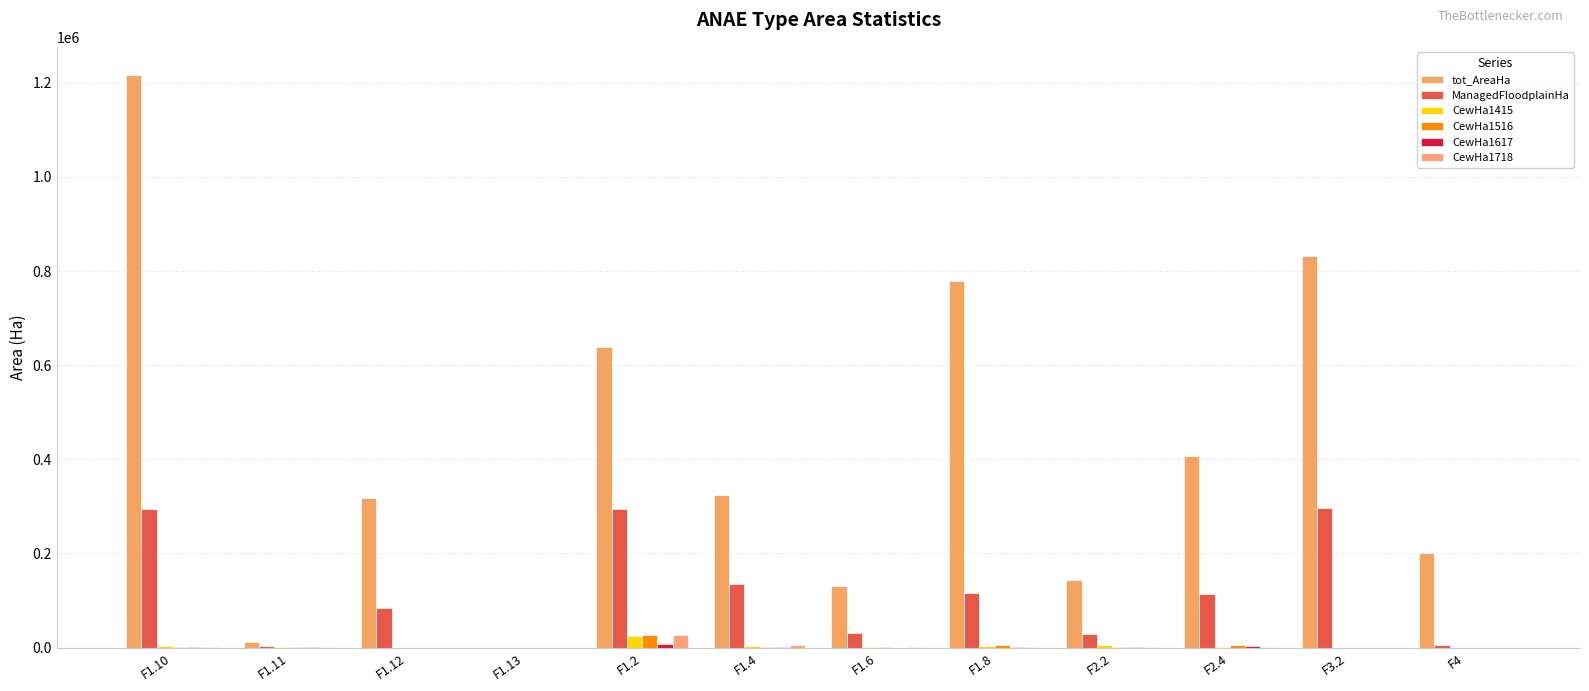

At which category is the sum across all series the highest?

F1.10